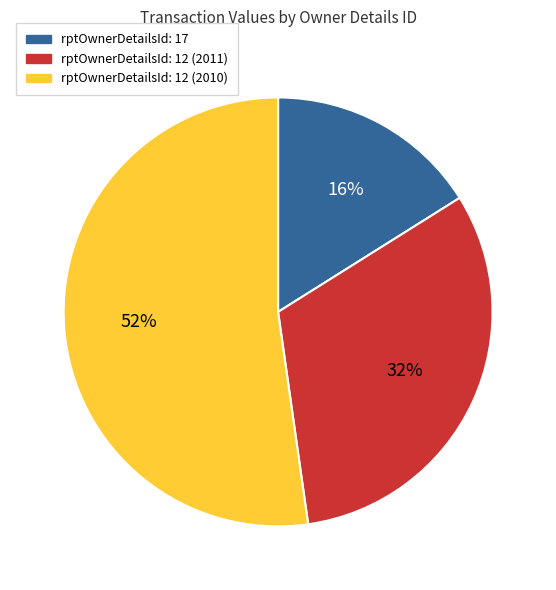

Do rptOwnerDetailsId: 12 (2010) and rptOwnerDetailsId: 17 together represent more than half of the pie?

Yes